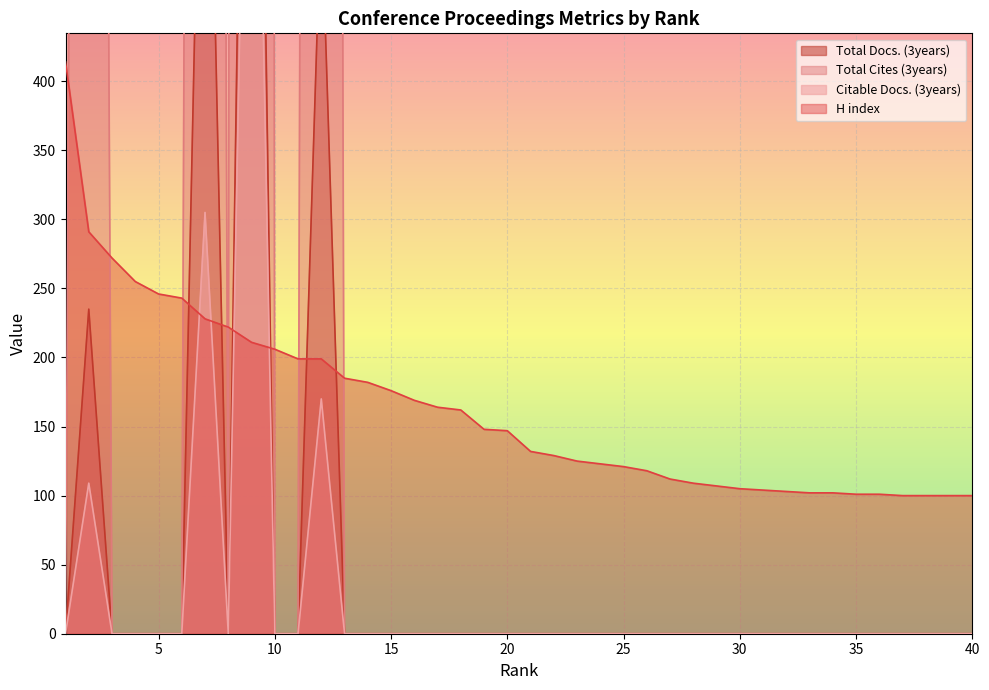

At which label does H index first exceed 147?

1